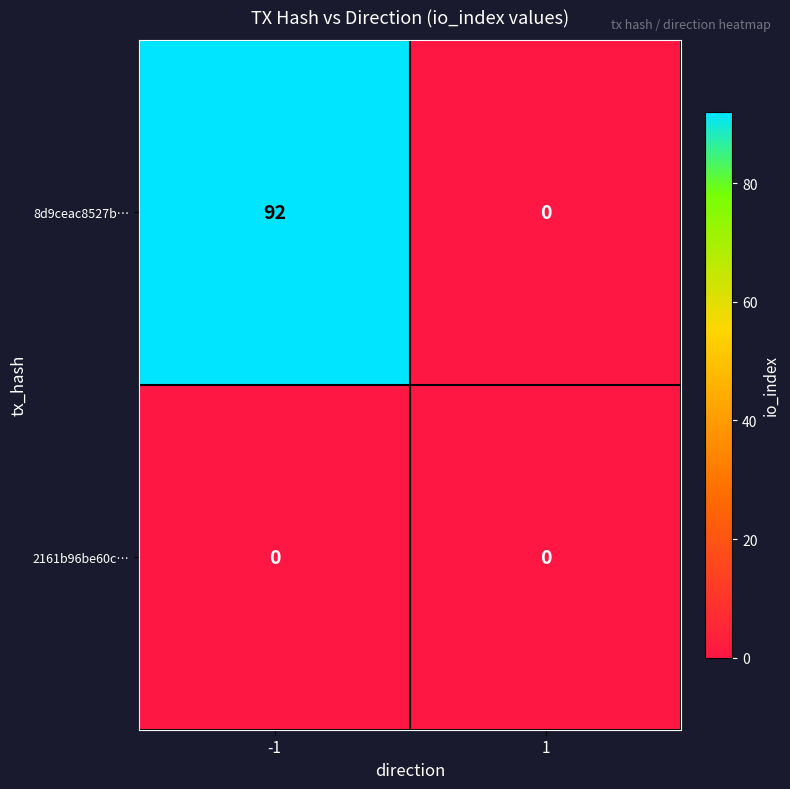

True or false: 8d9ceac8527b… has a value of -61 at 1.

False